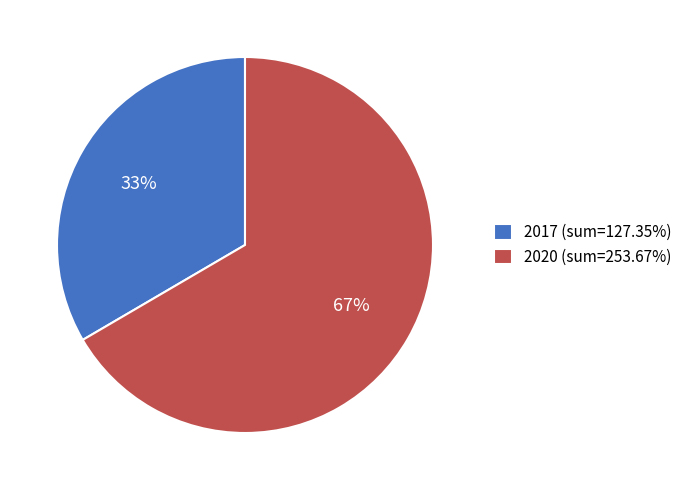

What percentage is the 2017 (sum=127.35%) slice, to the nearest percent?

33%